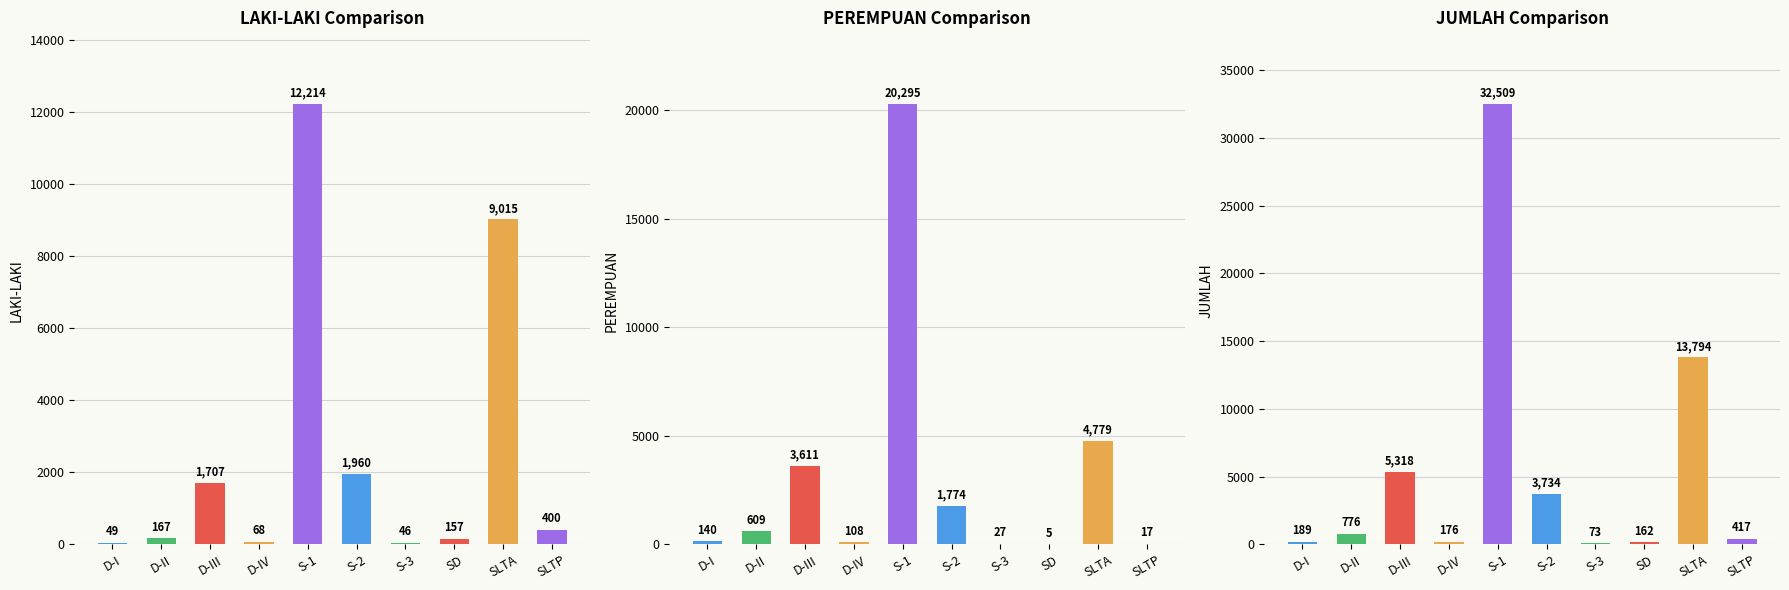

Is the value of JUMLAH at S-3 greater than the value of LAKI-LAKI at S-1?

No